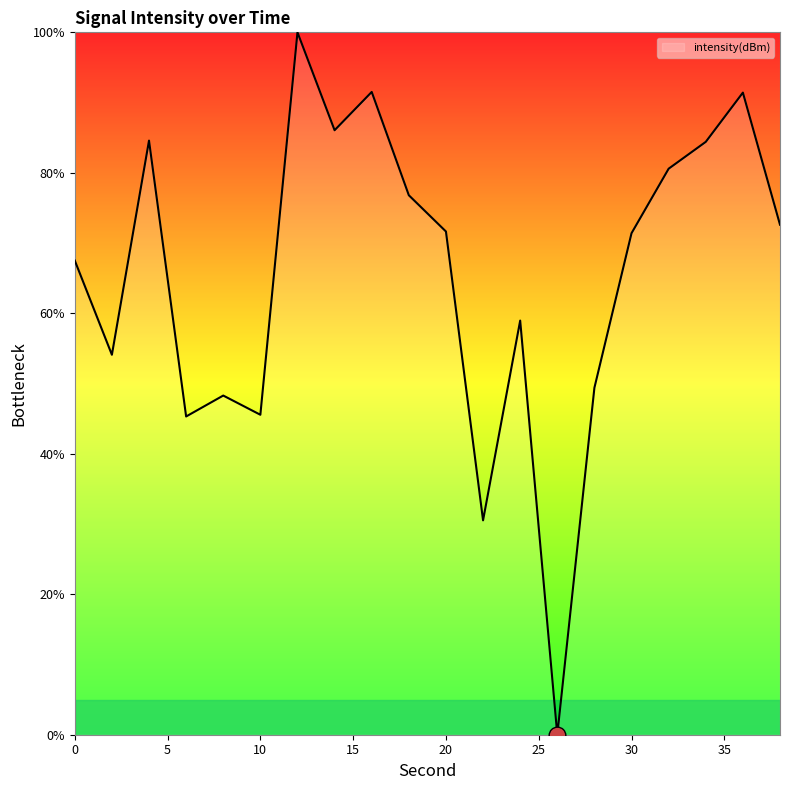

What is the difference between the maximum and minimum values?

100.0